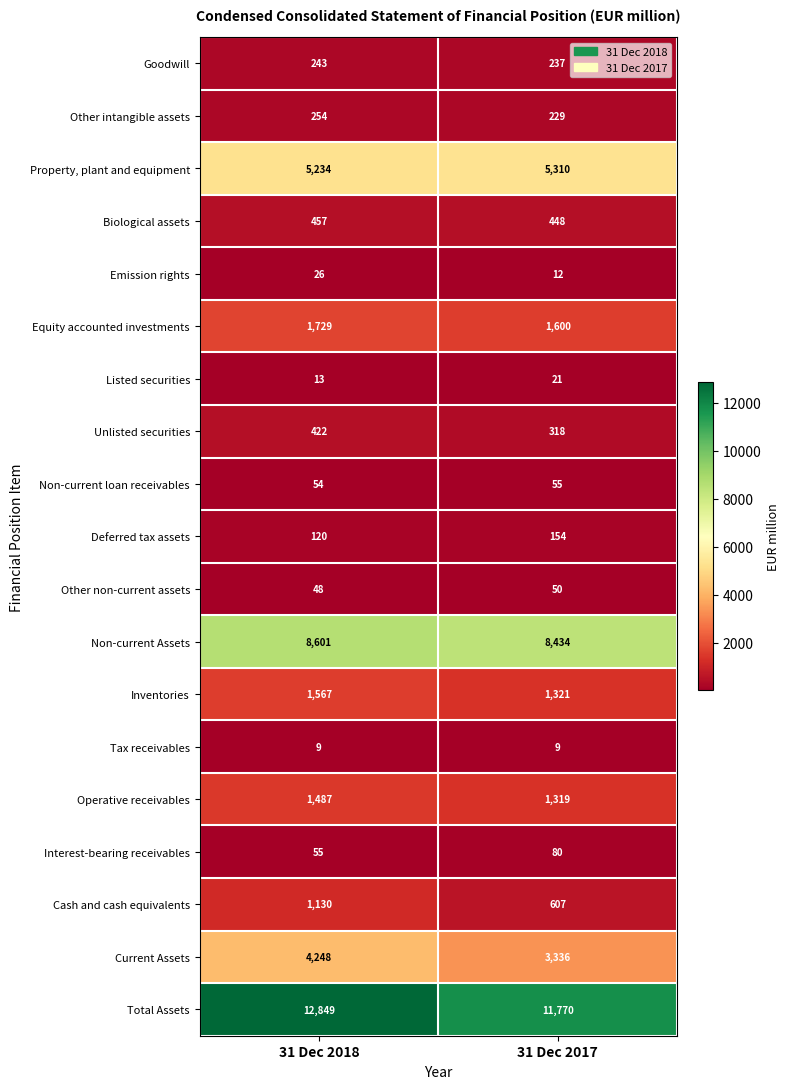

The Non-current Assets series shows 12364 at 31 Dec 2017. True or false?

False